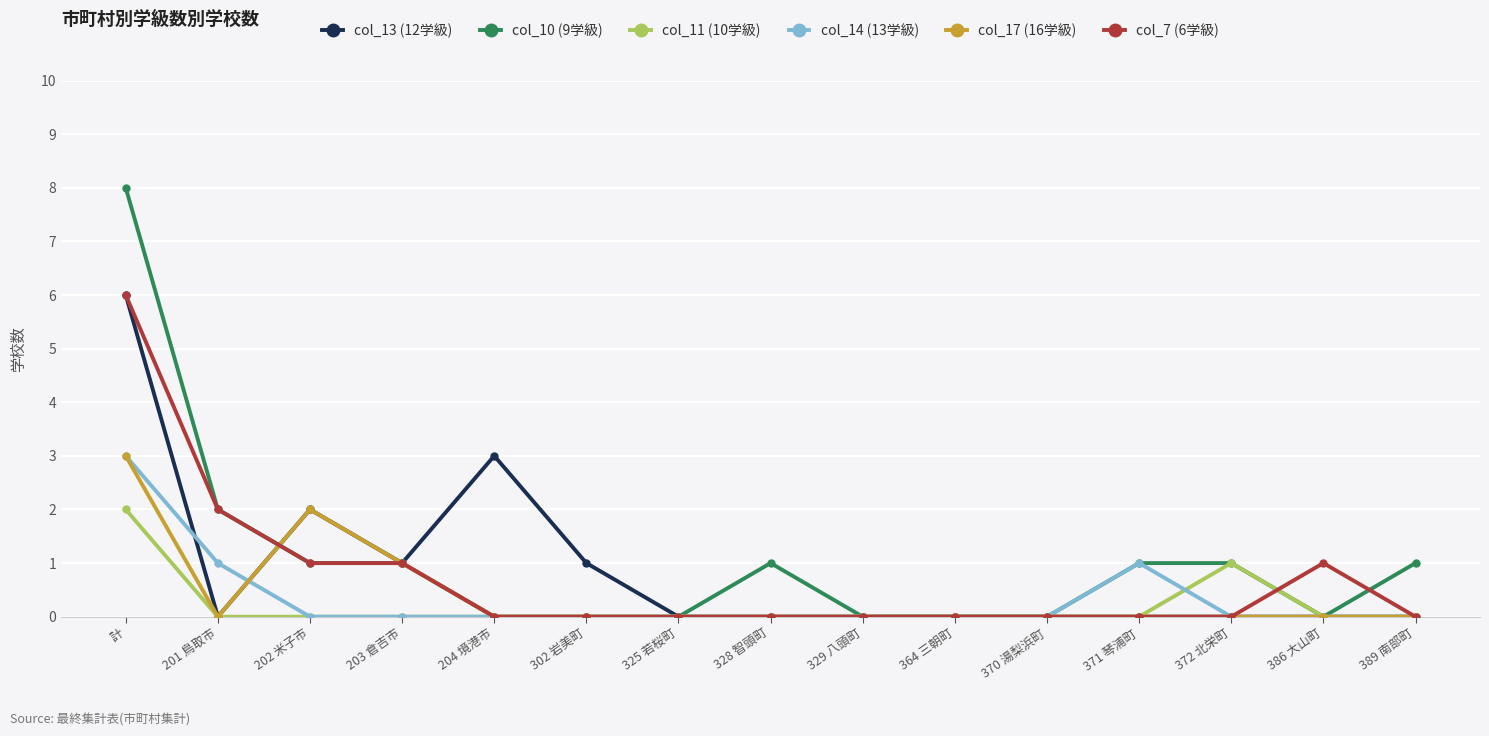

What is the label of the 6th point from the right?

364 三朝町